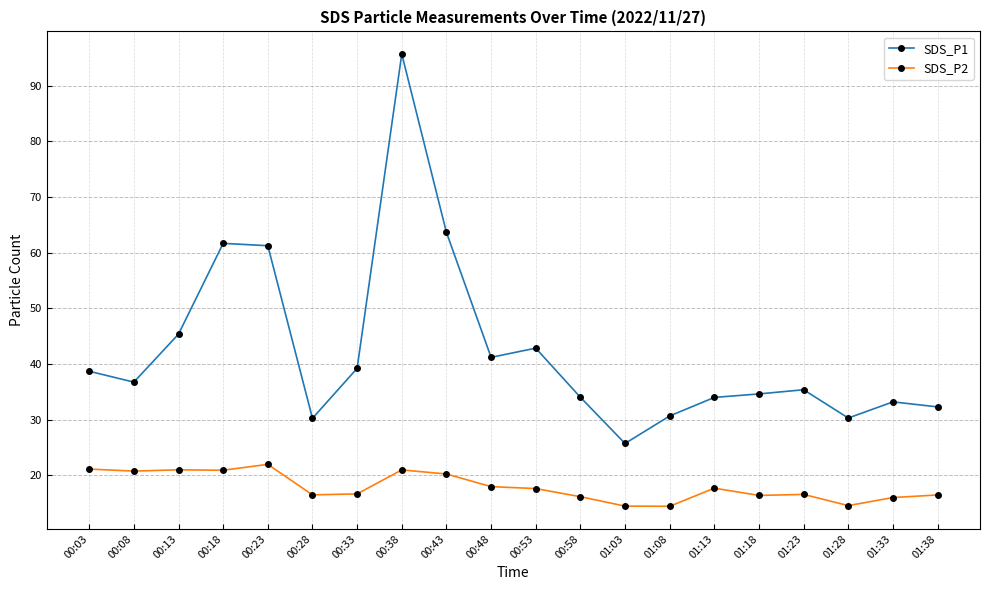

True or false: SDS_P1 has more than 1 interior local peaks.

True